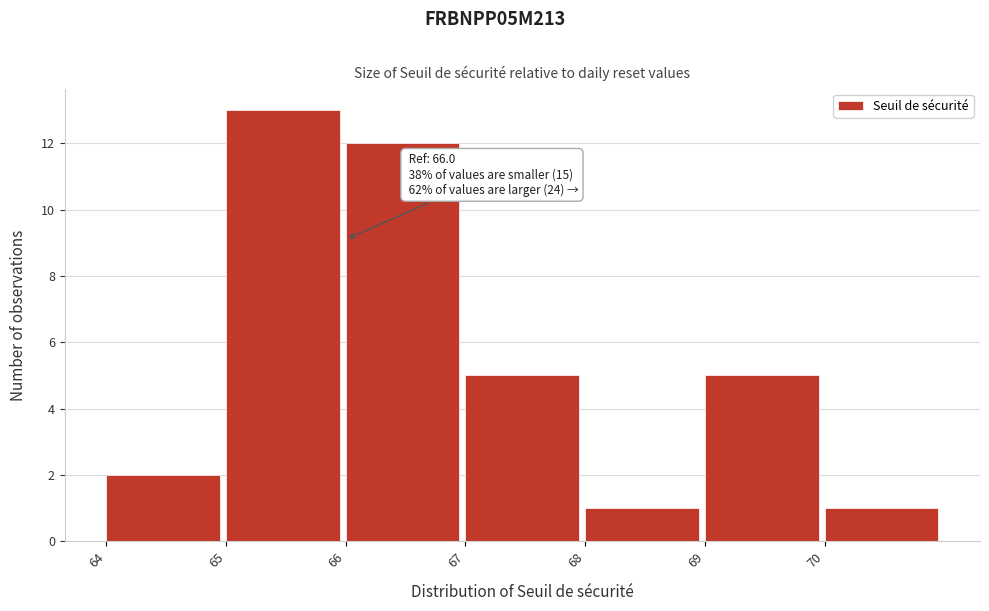

Which range on the x-axis has the tallest bar?

65 to 66